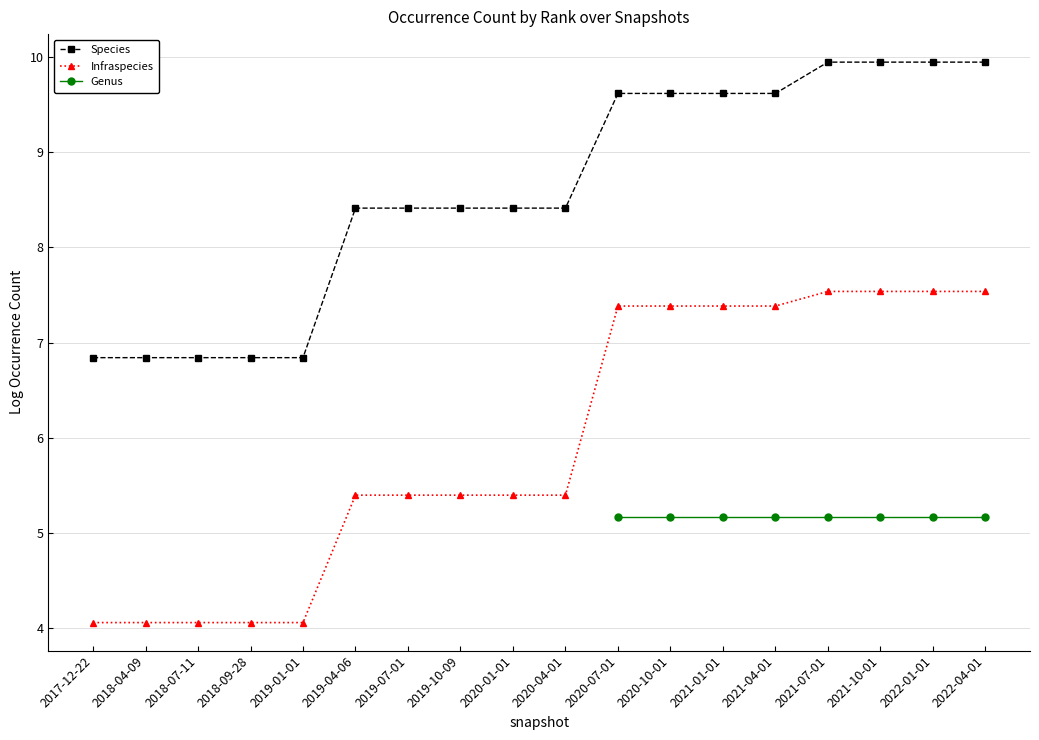

The Species series shows 14.8 at 2021-10-01. True or false?

False